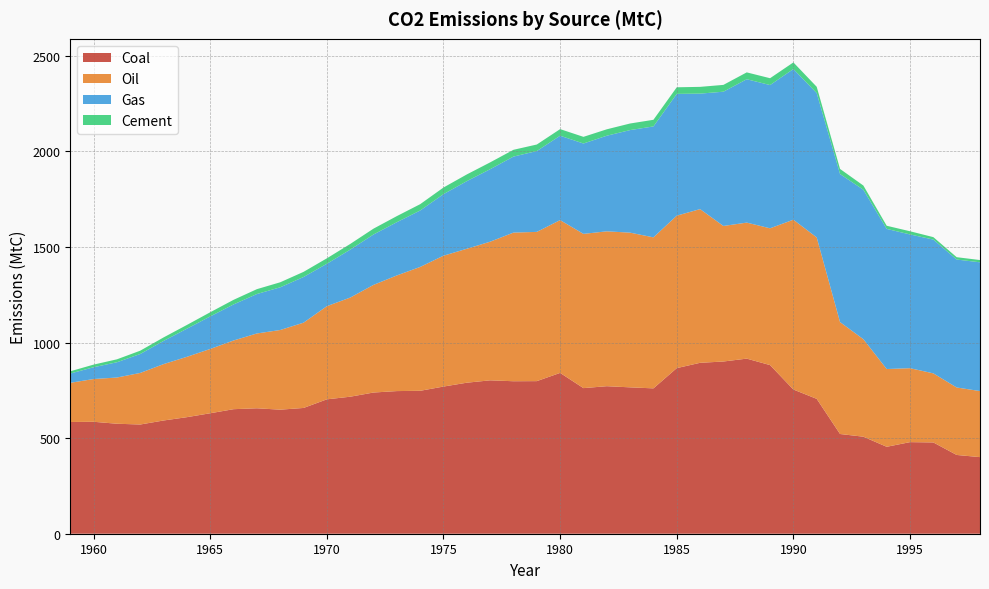

Reading left to right, extract all data points from this chart.

Coal: 1959=584.3	1960=585.5	1961=575.3	1962=571.3	1963=592.3	1964=609.6	1965=630.2	1966=651.4	1967=656.1	1968=648.9	1969=657.8	1970=703.0	1971=716.6	1972=738.5	1973=746.1	1974=747.6	1975=769.7	1976=789.9	1977=802.3	1978=797.6	1979=798.1	1980=841.2	1981=761.6	1982=771.6	1983=765.6	1984=760.3	1985=866.2	1986=894.0	1987=900.8	1988=915.9	1989=882.0	1990=754.2	1991=705.4	1992=521.6	1993=507.5	1994=454.7	1995=479.0	1996=477.5	1997=412.0	1998=400.6
Oil: 1959=205.0	1960=223.6	1961=241.7	1962=269.8	1963=294.9	1964=315.6	1965=336.3	1966=359.3	1967=391.4	1968=416.7	1969=446.1	1970=487.2	1971=518.5	1972=563.1	1973=604.9	1974=647.9	1975=684.5	1976=700.6	1977=725.1	1978=777.5	1979=780.6	1980=799.2	1981=806.8	1982=810.1	1983=809.2	1984=789.9	1985=797.4	1986=804.0	1987=709.0	1988=711.4	1989=715.6	1990=888.2	1991=844.5	1992=585.4	1993=510.0	1994=406.8	1995=386.8	1996=361.3	1997=353.0	1998=345.6
Gas: 1959=48.6	1960=61.7	1961=79.9	1962=99.1	1963=121.3	1964=147.2	1965=170.2	1966=188.6	1967=206.3	1968=223.4	1969=238.9	1970=221.8	1971=250.7	1972=263.6	1973=278.6	1974=295.2	1975=321.9	1976=353.7	1977=379.2	1978=397.6	1979=422.9	1980=441.4	1981=472.7	1982=500.1	1983=536.5	1984=580.2	1985=637.0	1986=604.1	1987=702.3	1988=749.9	1989=749.2	1990=788.2	1991=755.0	1992=774.4	1993=781.7	1994=732.9	1995=699.6	1996=699.8	1997=669.2	1998=673.4
Cement: 1959=11.7	1960=13.8	1961=15.4	1962=17.3	1963=18.4	1964=19.5	1965=21.8	1966=24.0	1967=25.4	1968=26.2	1969=26.9	1970=28.5	1971=29.7	1972=30.6	1973=31.8	1974=33.1	1975=34.7	1976=35.1	1977=35.7	1978=35.5	1979=34.2	1980=34.5	1981=34.8	1982=33.5	1983=34.4	1984=34.7	1985=34.5	1986=35.4	1987=35.6	1988=35.9	1989=35.8	1990=34.6	1991=32.8	1992=26.7	1993=22.0	1994=16.5	1995=16.6	1996=12.7	1997=12.3	1998=11.9